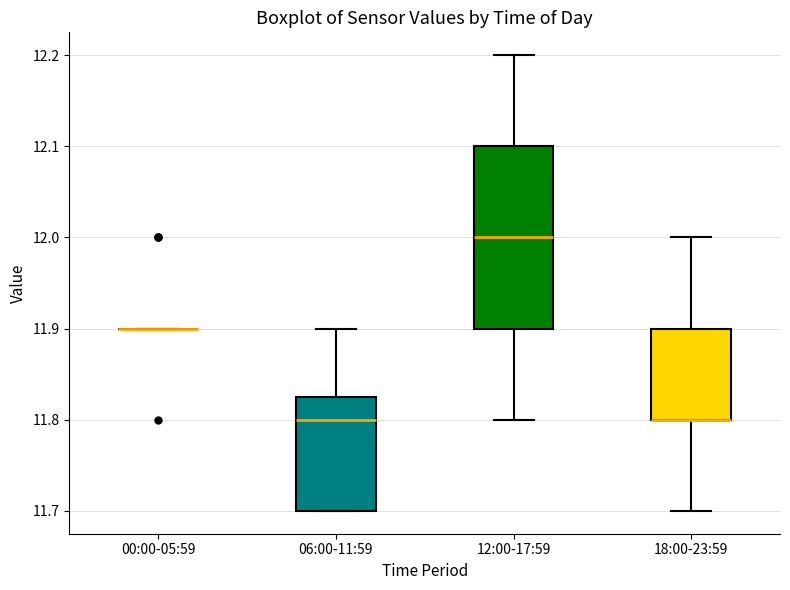

Comparing the boxes themselves (not the whiskers), which one is the tallest?

12:00-17:59